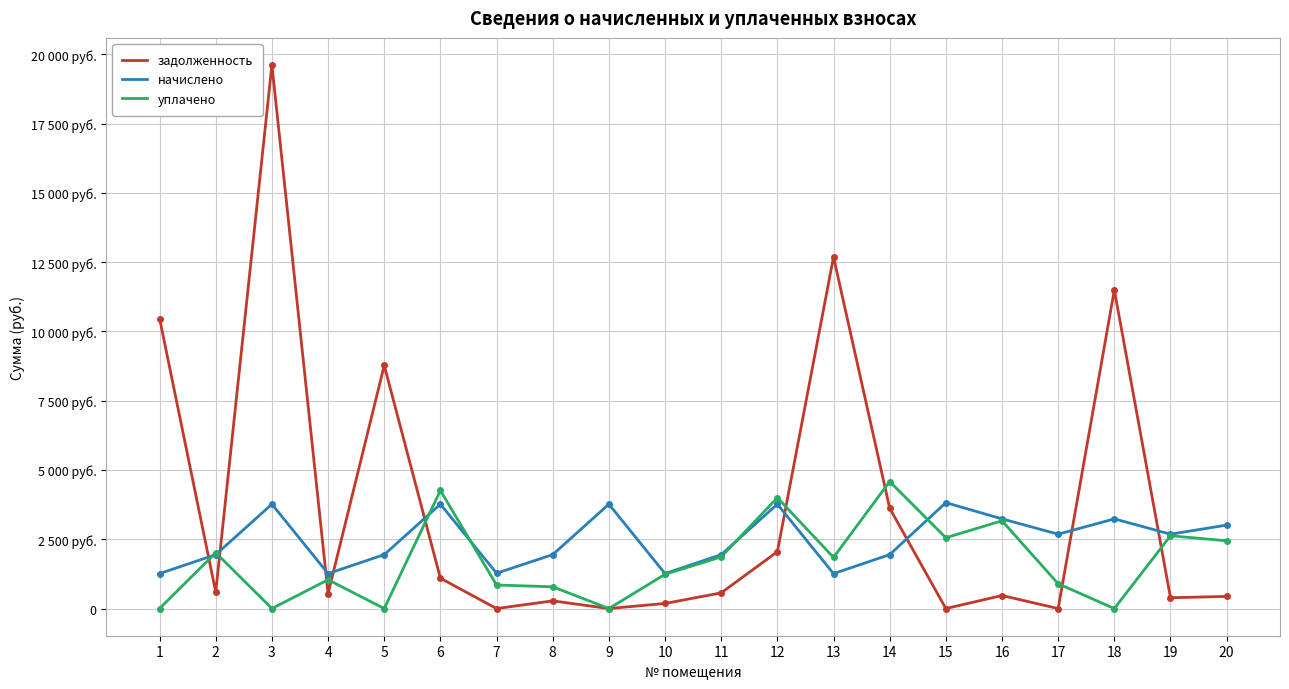

Reading left to right, what are all the values shown in this chart?

задолженность: 10468.3	593.6	19616.2	541.1	8774.7	1095.4	0.0	277.4	0.0	183.4	565.9	2050.9	12690.0	3621.9	0.0	470.6	0.0	11499.4	390.1	437.9
начислено: 1261.7	1946.1	3767.4	1261.7	1946.1	3767.4	1275.3	1946.1	3767.4	1261.7	1946.1	3767.4	1259.7	1946.1	3822.0	3237.0	2683.2	3237.0	2683.2	3012.0
уплачено: 0.0	2015.4	0.0	1039.6	0.0	4261.0	850.2	784.4	0.0	1234.8	1865.2	4001.5	1846.0	4585.2	2556.1	3168.1	894.4	0.0	2626.1	2445.9